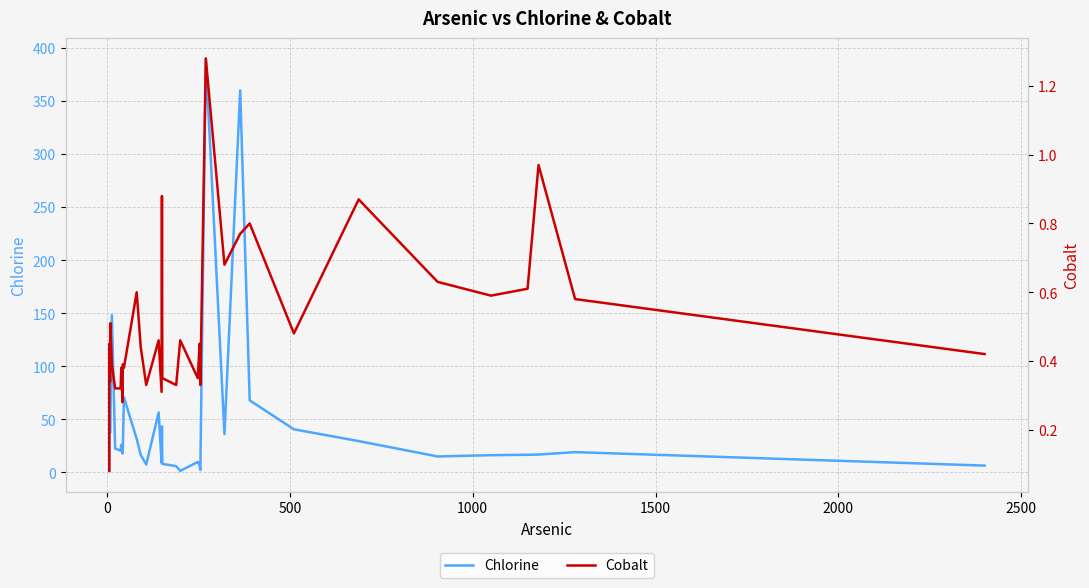

What is the highest value of the Chlorine series?

390.0